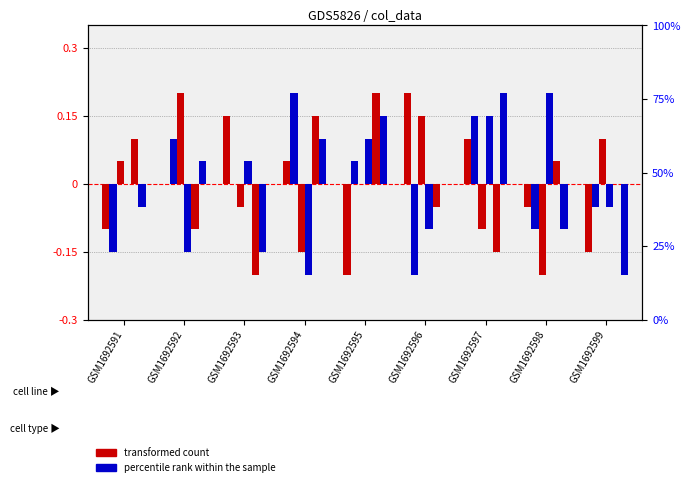

Where is col_9 nearest to the value 0?

GSM1692595